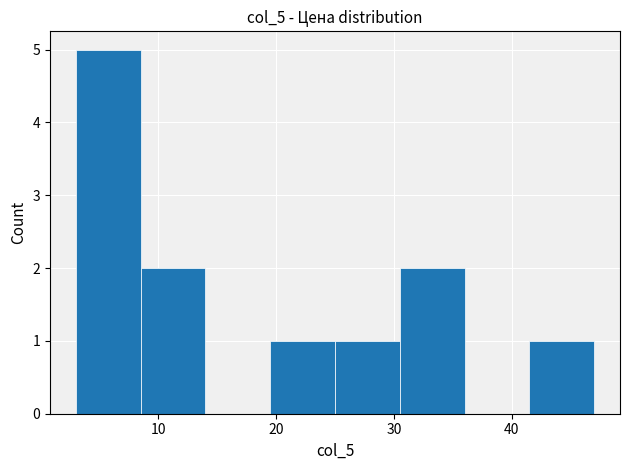

Over which range of the x-axis is the bar tallest?

3.0 to 8.5